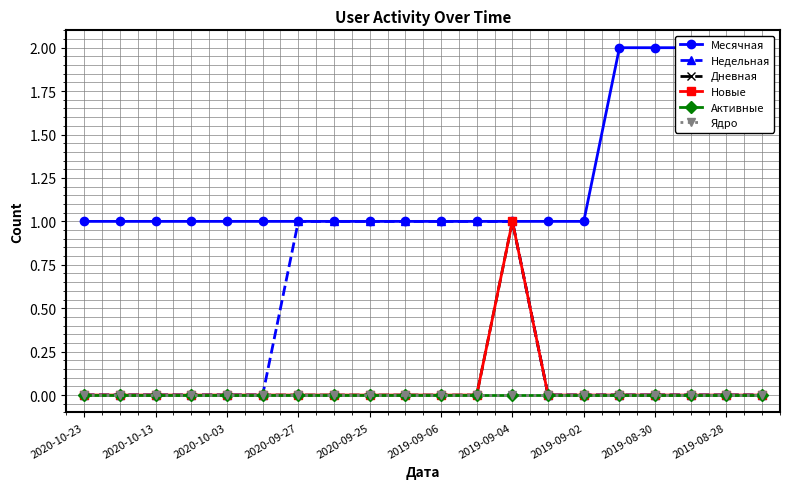

How many lines are shown in the chart?

6